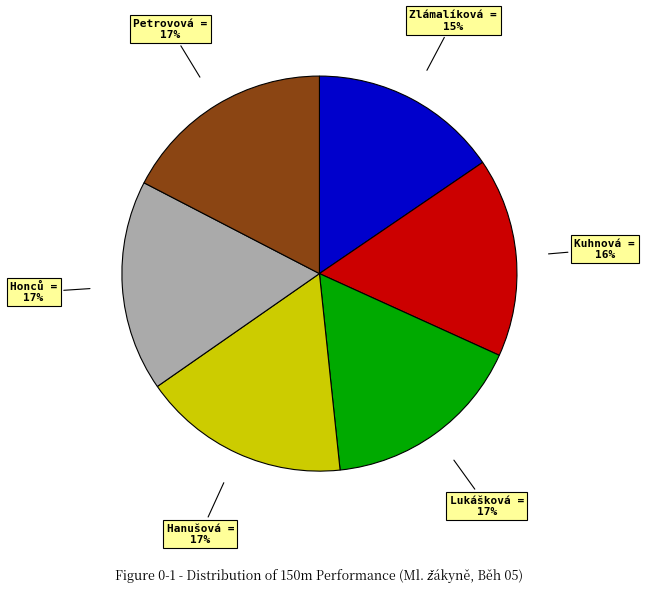

To the nearest percent, what is the average slice percentage?

17%